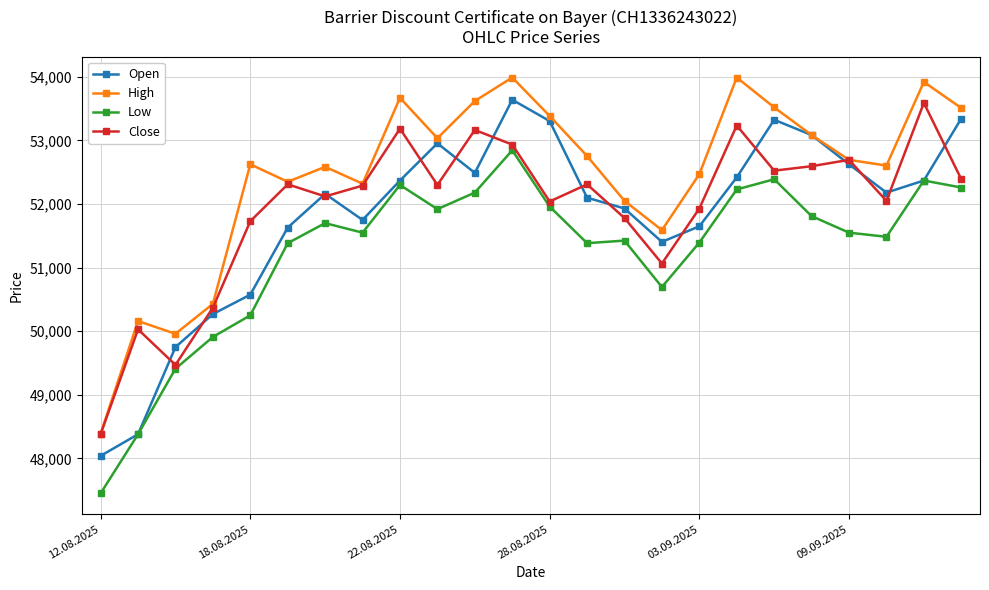

What is the value of the High point at the 14th from the left?

52755